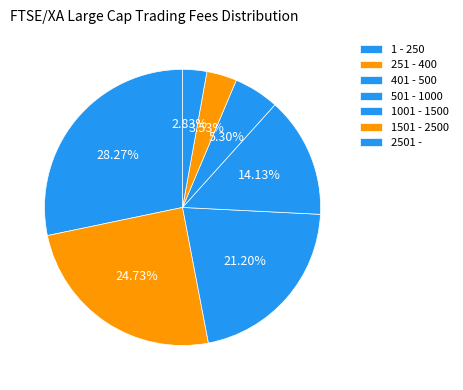

Rank the categories by value from highest to lowest.

1 - 250, 251 - 400, 401 - 500, 501 - 1000, 1001 - 1500, 1501 - 2500, 2501 -